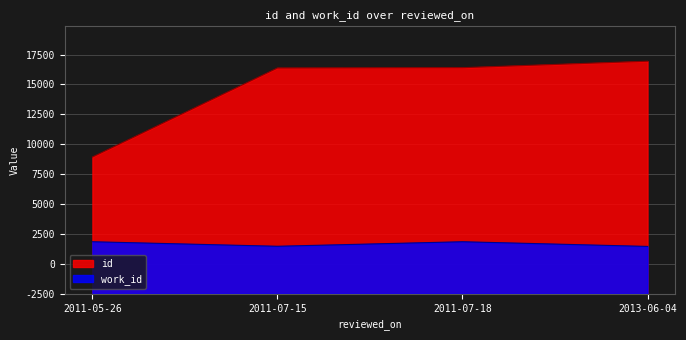

What is the label of the 3rd point from the right?

2011-07-15